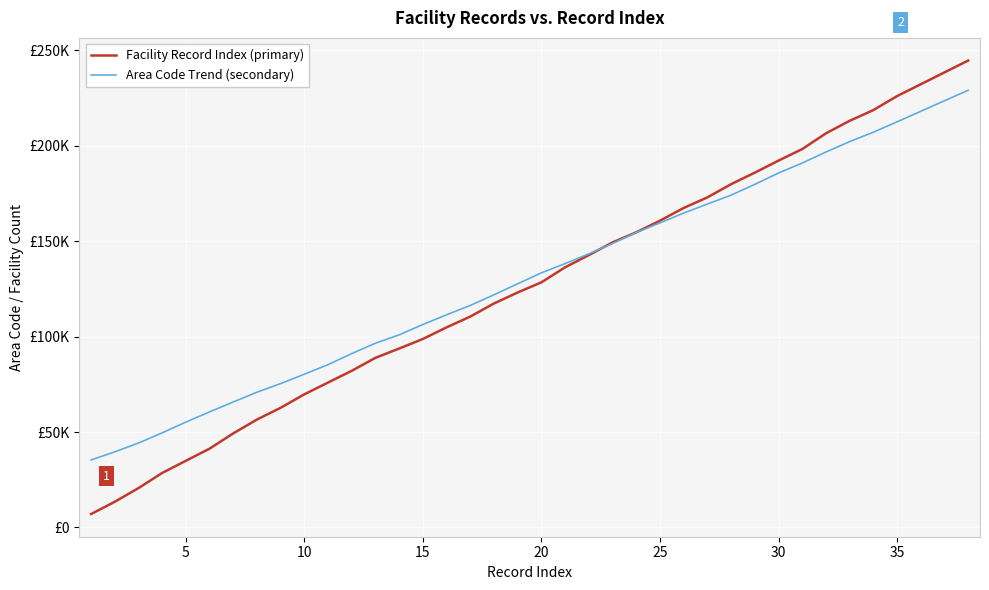

What is the difference between the maximum and minimum values in the Area Code Trend (secondary) series?

193798.9